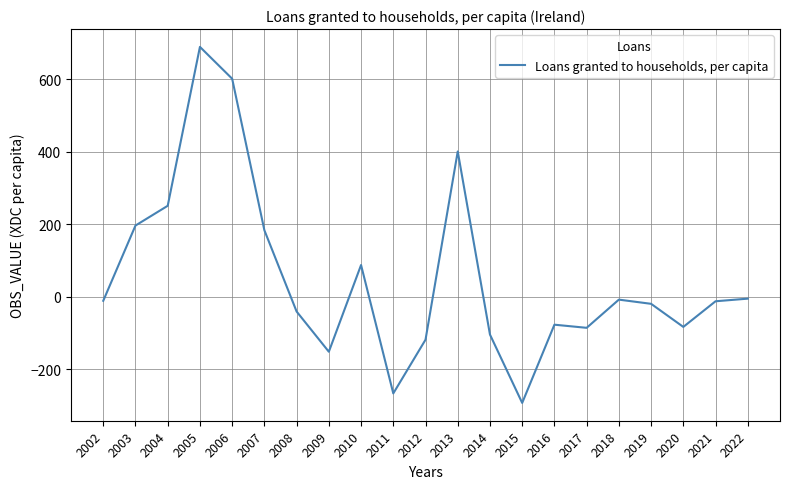

True or false: the data has more than 2 interior local peaks.

True